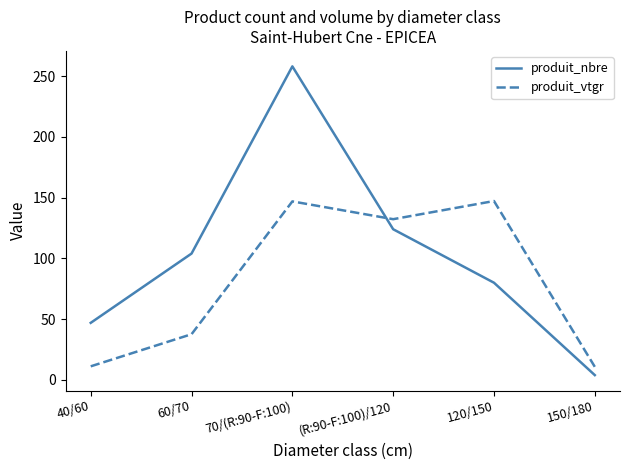

Which series ends up on top after the final intersection of produit_vtgr and produit_nbre?

produit_vtgr